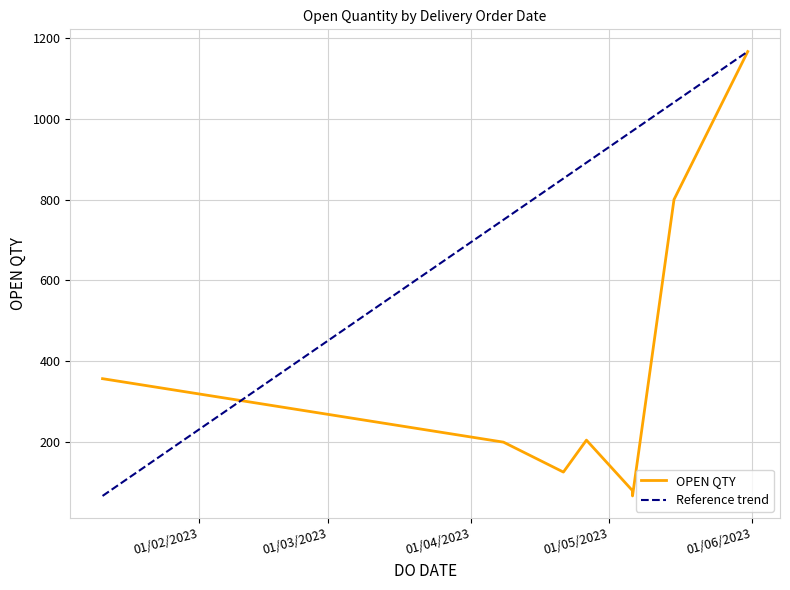

Is it true that the value at 26/04/2023 is 281?

False